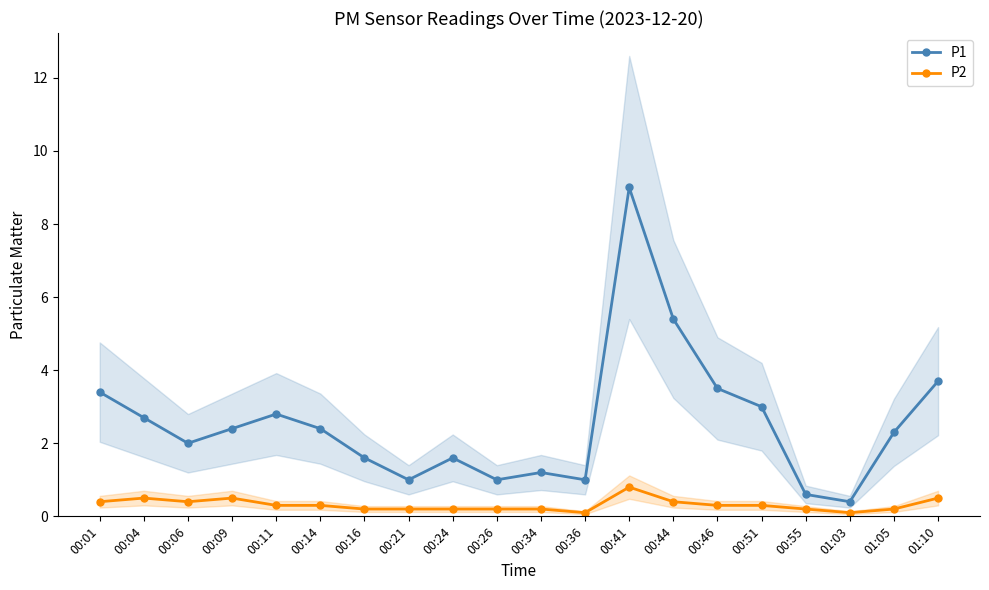

Which series has the largest range (max minus min)?

P1